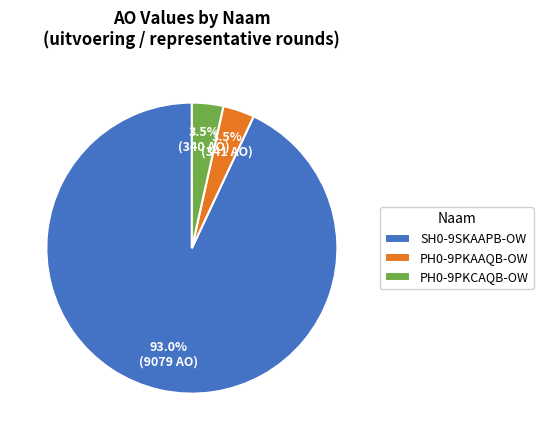

Which has a higher value, PH0-9PKCAQB-OW or SH0-9SKAAPB-OW?

SH0-9SKAAPB-OW